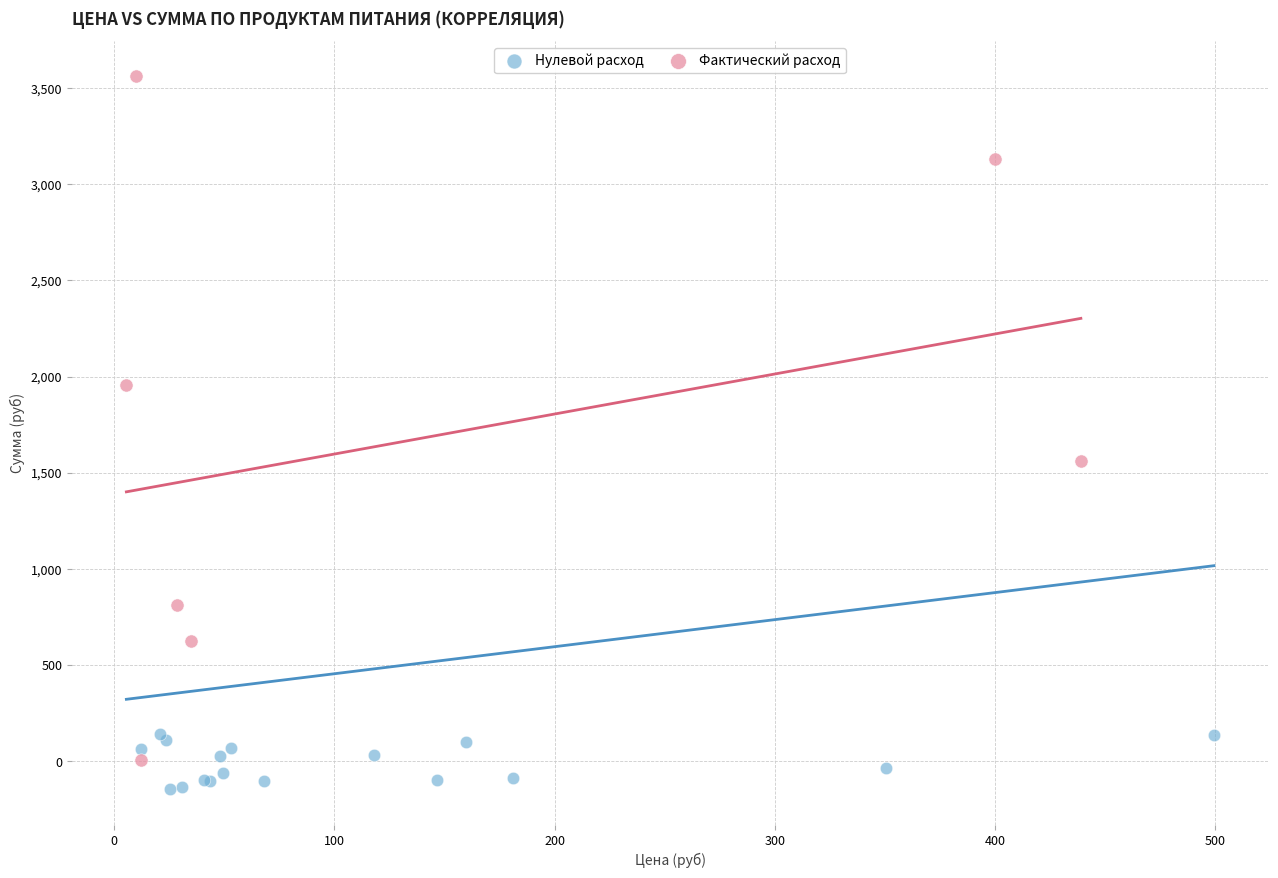

Which series reaches the minimum Y coordinate?

Нулевой расход